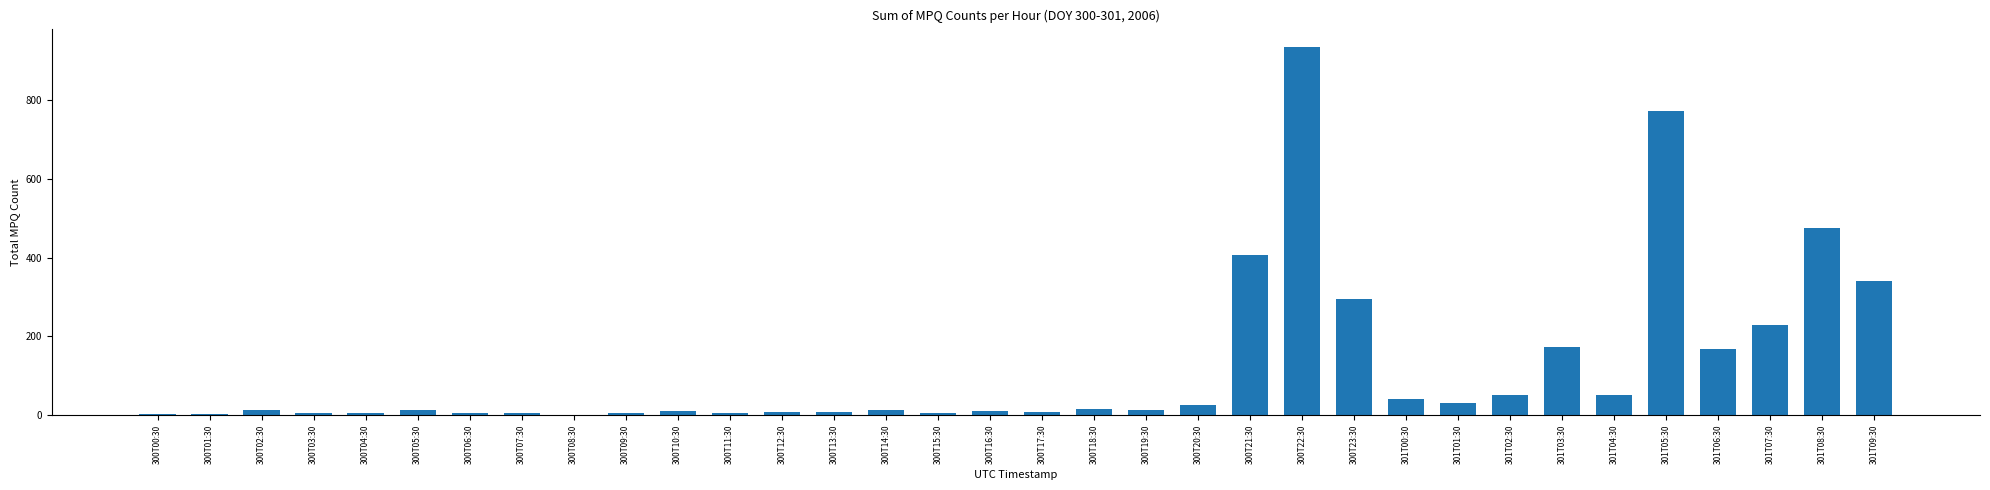

The value at 300T21:30 is 145. True or false?

False